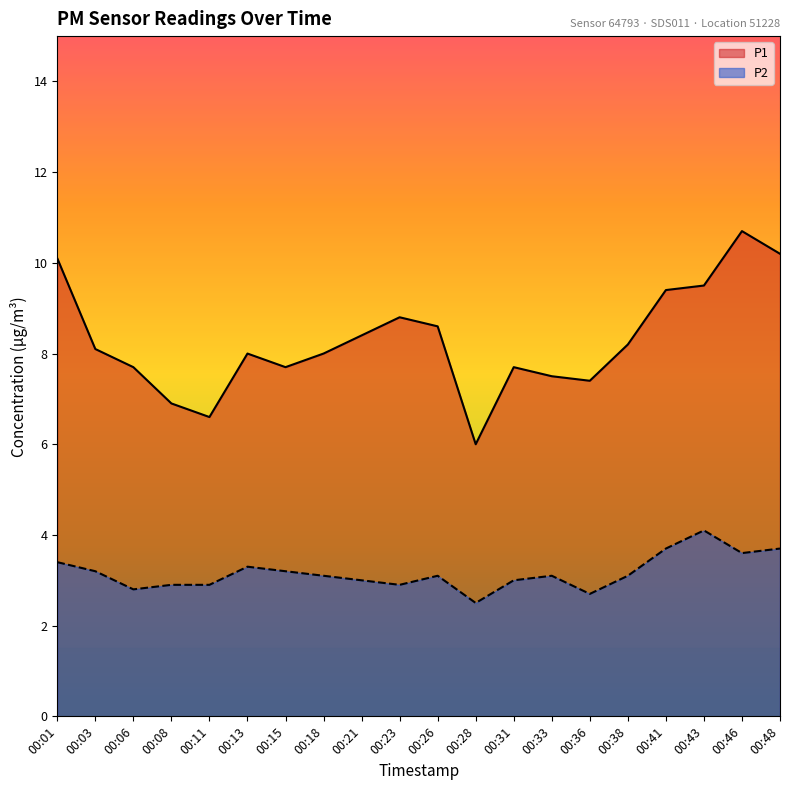

How many lines are shown in the chart?

2